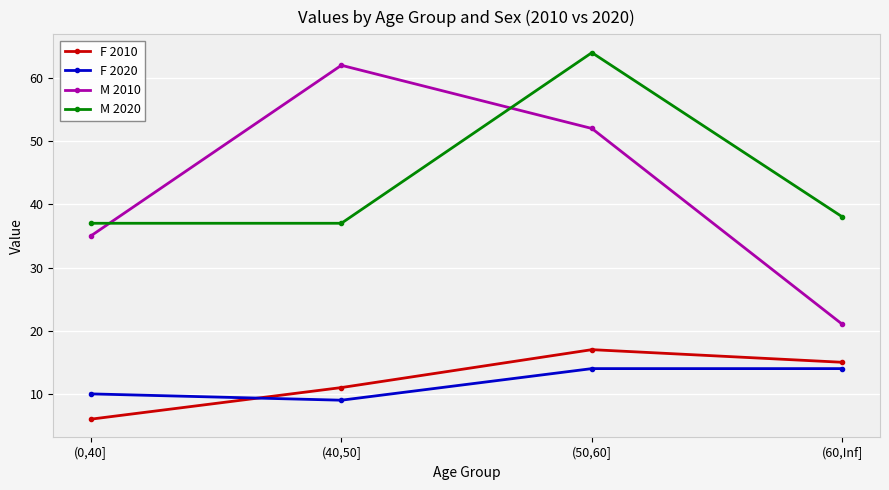

How many lines are shown in the chart?

4